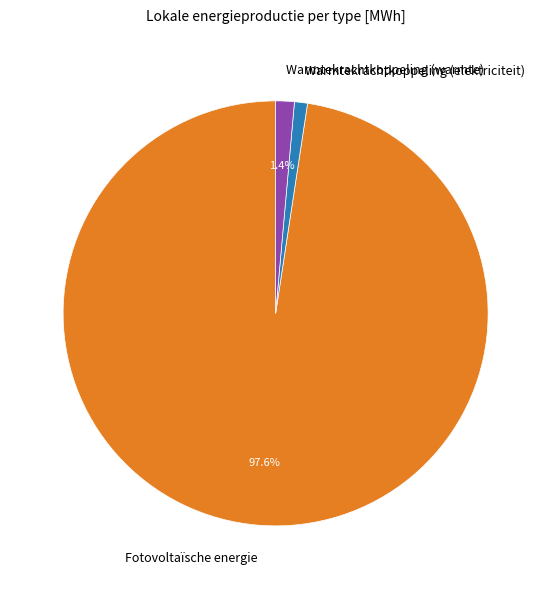

How much of the chart is everything except Fotovoltaïsche energie?

2.4%